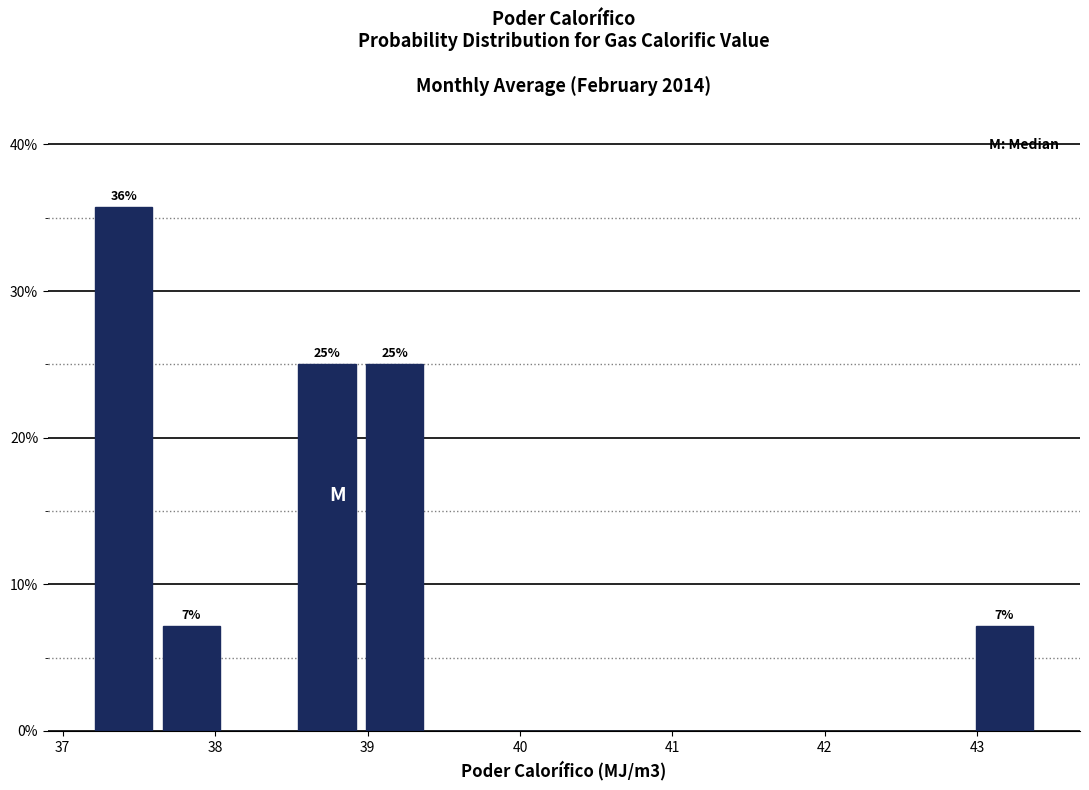

Which range on the x-axis has the tallest bar?

37.2 to 37.6